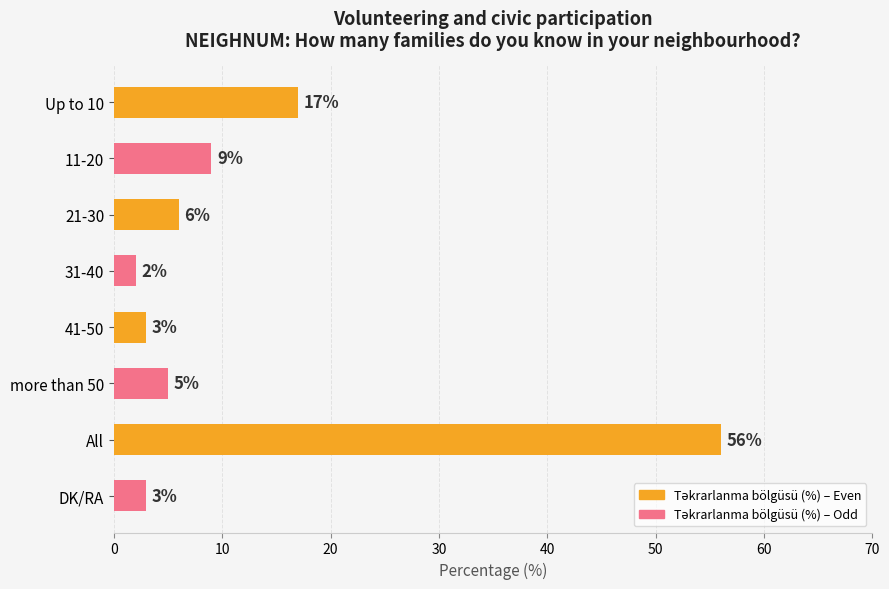

Where is the data nearest to the value 29?

Up to 10